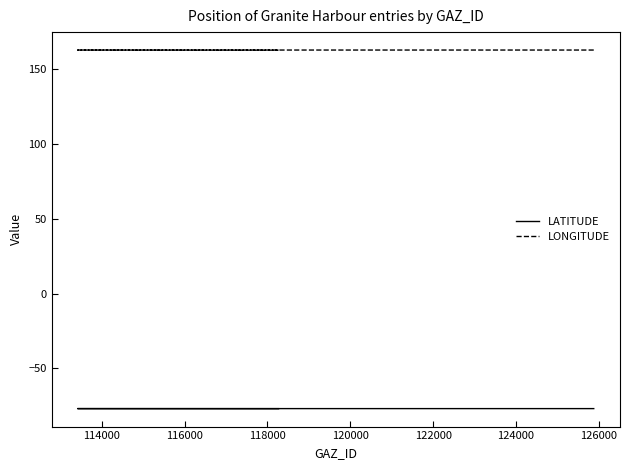

Which series has the widest spread of values?

LONGITUDE